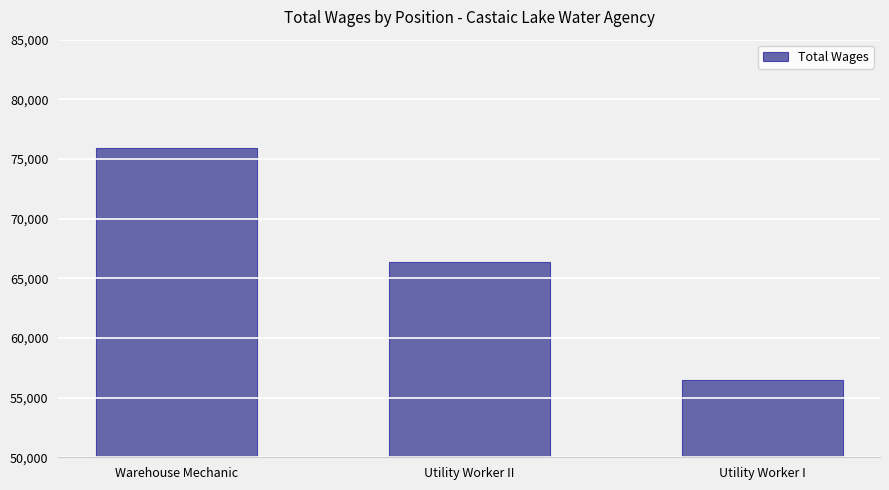

Reading left to right, what are all the values shown in this chart?

Warehouse Mechanic=75941	Utility Worker II=66364	Utility Worker I=56478